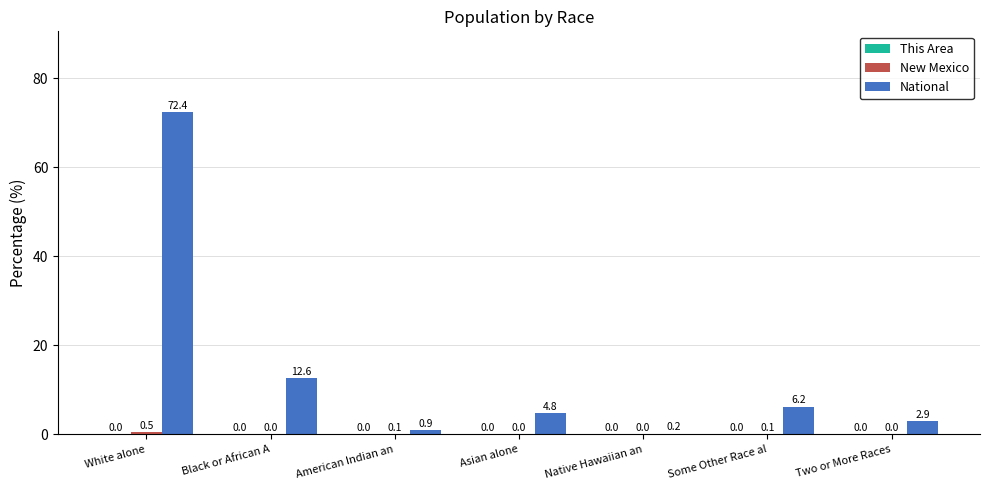

At which label does National first exceed 4?

White alone